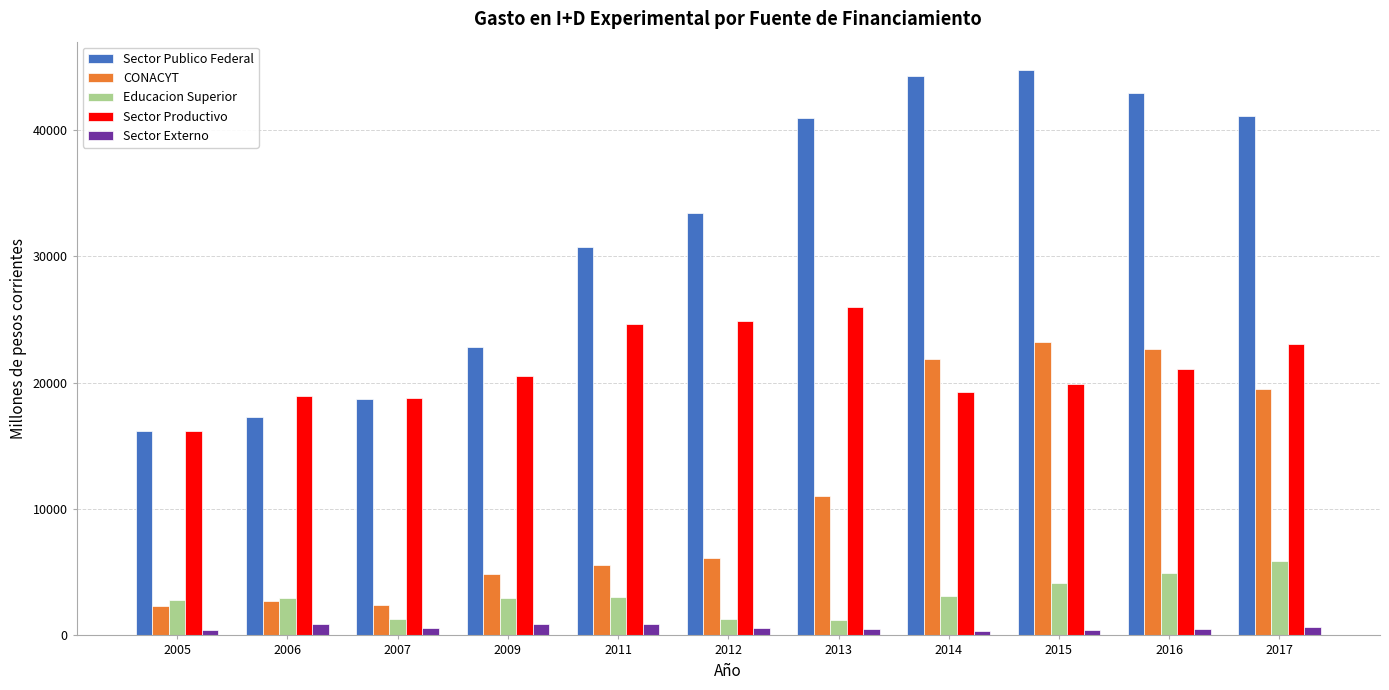

Between 2005 and 2012, which series saw the biggest shift?

Sector Publico Federal